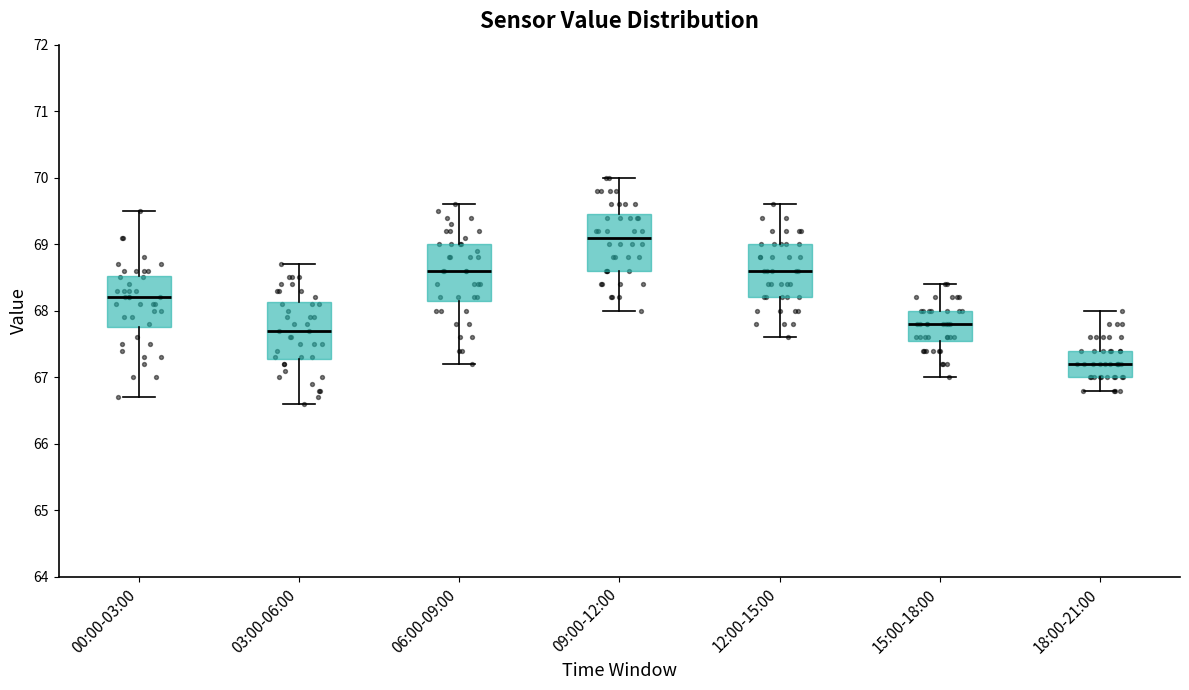

Reading left to right, transcribe this box plot: for each box, give where its median line is, the range the box spans, and where its two whiskers end, as read against the y-axis. The values are not printed on the chart, so give them approximately, as read against the axis.

00:00-03:00: median 68.2, box 67.8 to 68.5, whiskers 66.7 to 69.5
03:00-06:00: median 67.7, box 67.3 to 68.1, whiskers 66.6 to 68.7
06:00-09:00: median 68.6, box 68.2 to 69.0, whiskers 67.2 to 69.6
09:00-12:00: median 69.1, box 68.6 to 69.5, whiskers 68.0 to 70.0
12:00-15:00: median 68.6, box 68.2 to 69.0, whiskers 67.6 to 69.6
15:00-18:00: median 67.8, box 67.6 to 68.0, whiskers 67.0 to 68.4
18:00-21:00: median 67.2, box 67.0 to 67.4, whiskers 66.8 to 68.0